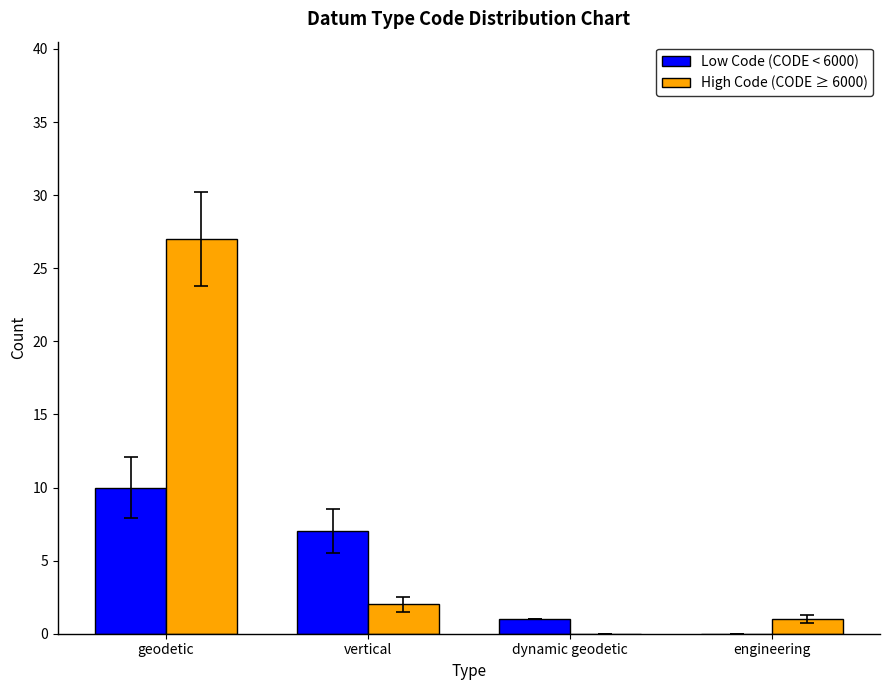

How many groups of bars are there?

4